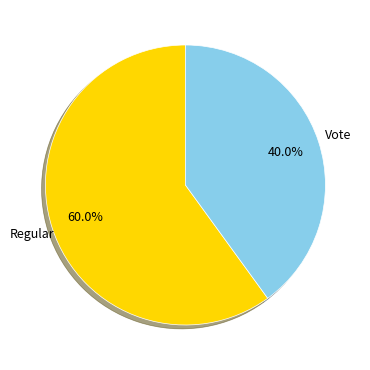

To the nearest percent, what is the difference between the largest and smallest slice percentages?

20%